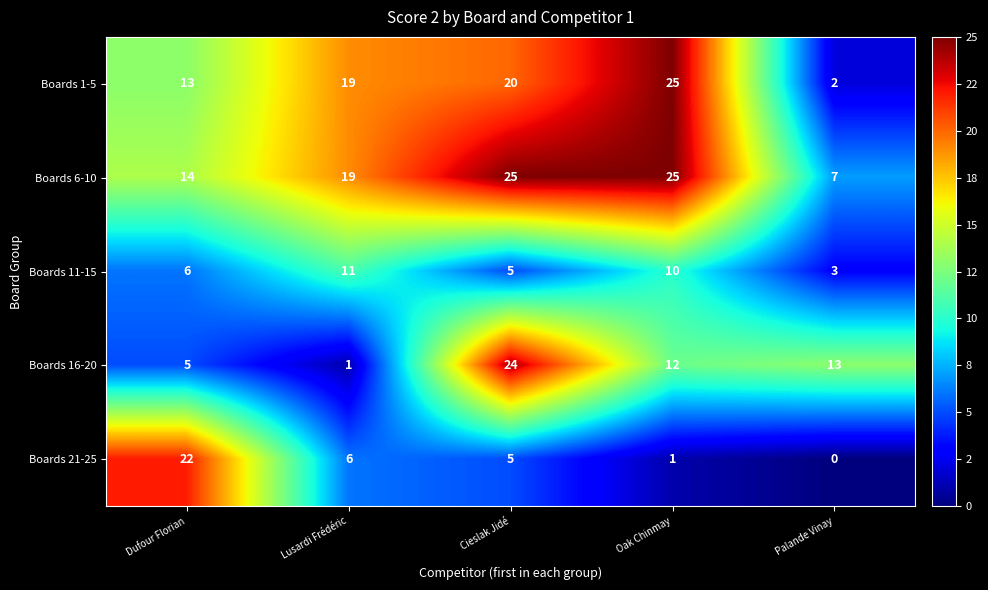

Between Dufour Florian and Lusardi Frédéric, which series saw the biggest shift?

Boards 21-25